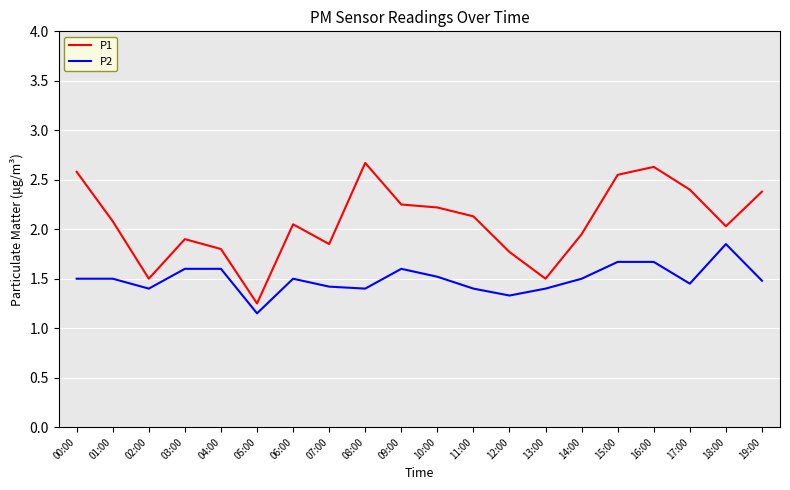

Is the value of P2 at 03:00 greater than the value of P1 at 06:00?

No